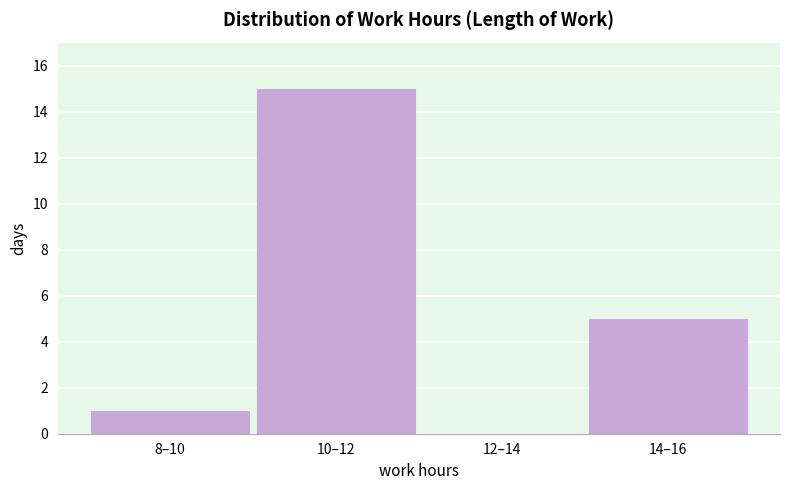

Reading right to left, list all the values displayed in this chart.

14–16=5	12–14=0	10–12=15	8–10=1